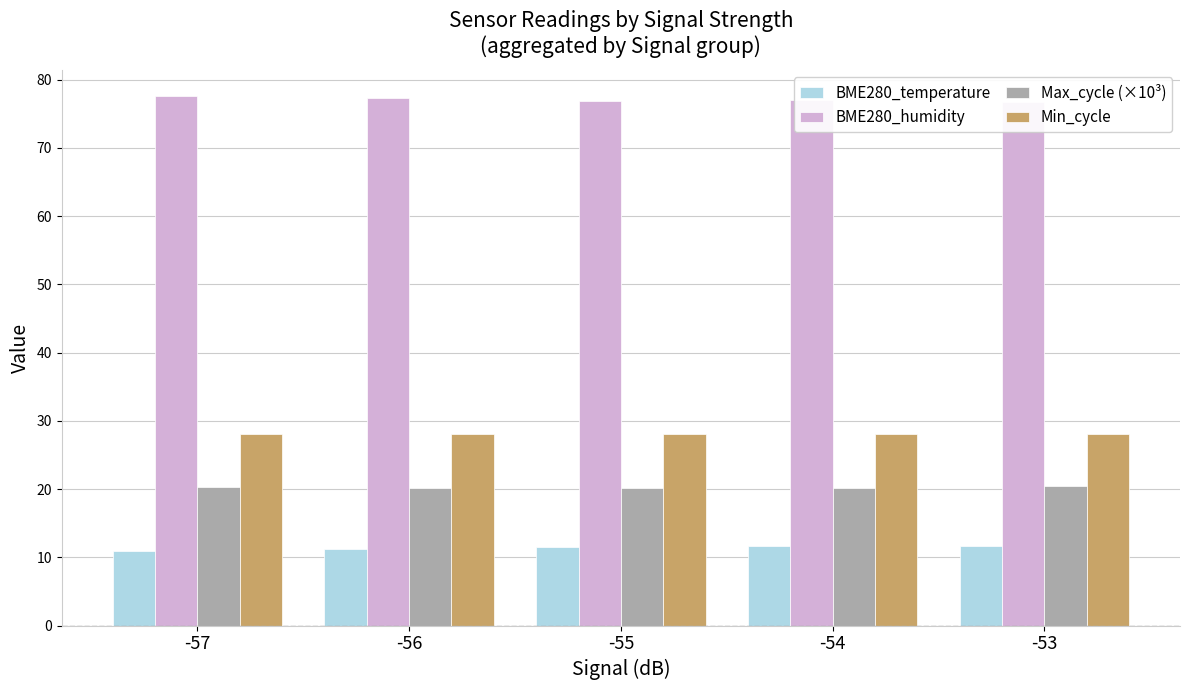

At which category does the chart reach its minimum across all series?

-57